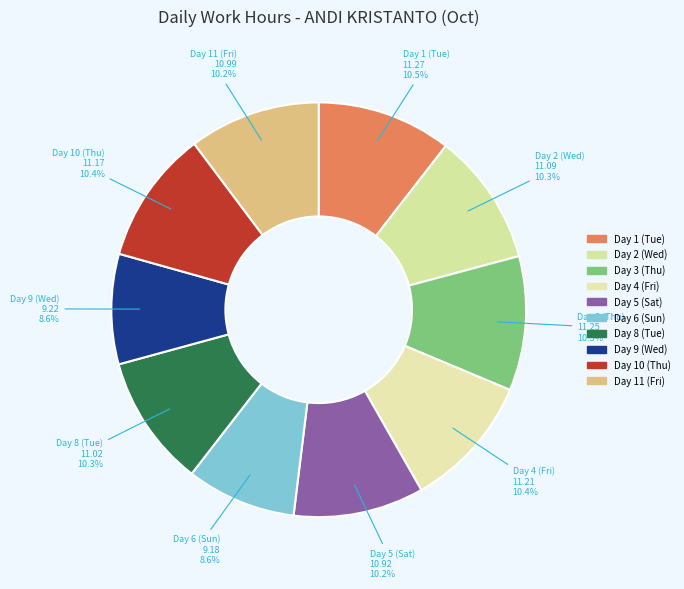

Count the number of slices in the pie.

10